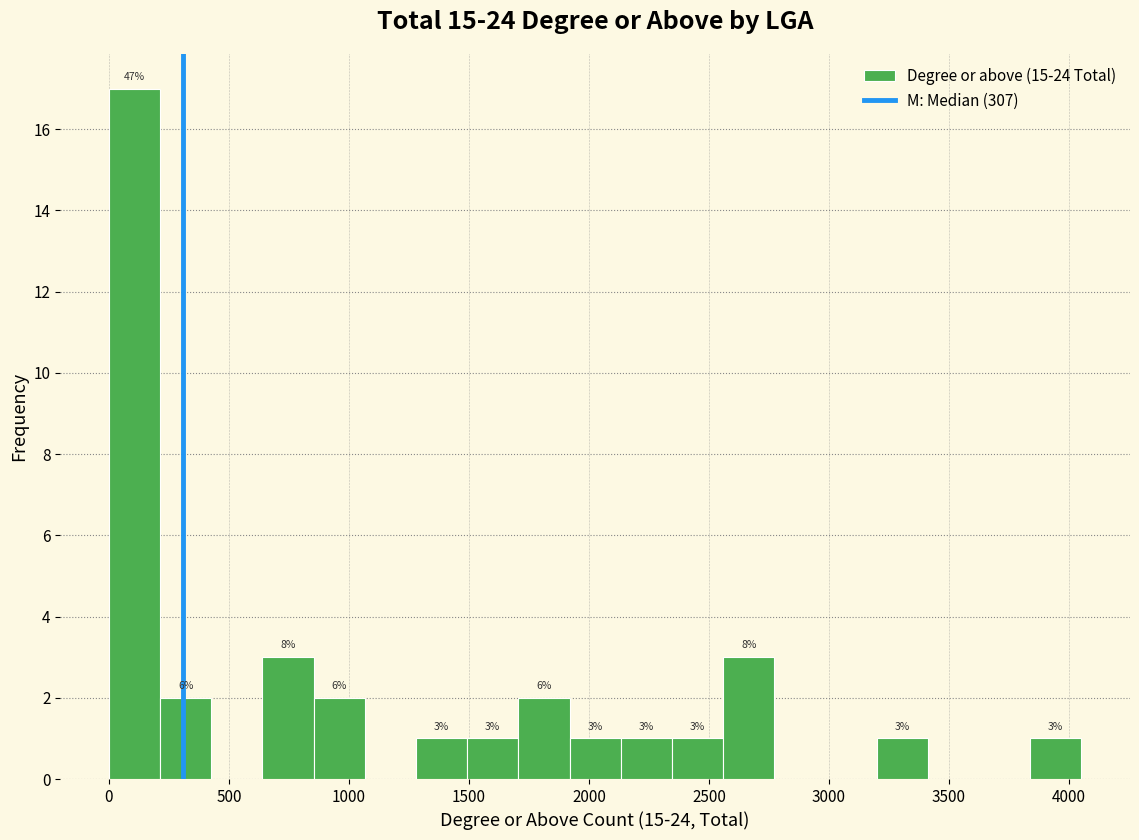

Over which range of the x-axis is the bar tallest?

0 to 200